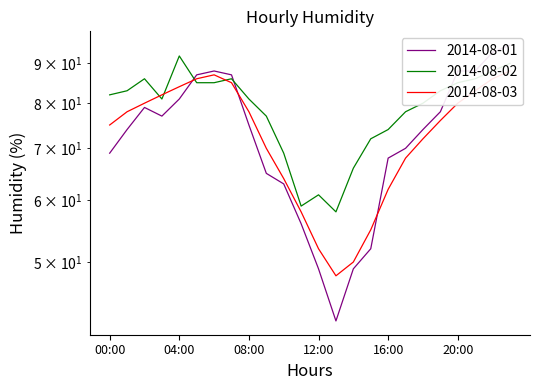

Reading left to right, extract all data points from this chart.

2014-08-01: 69	74	79	77	81	87	88	87	75	65	63	56	49	42	49	52	68	70	74	78	88	88	93	95
2014-08-02: 82	83	86	81	92	85	85	86	81	77	69	59	61	58	66	72	74	78	80	83	85	86	88	90
2014-08-03: 75	78	80	82	84	86	87	85	78	70	64	58	52	48	50	55	62	68	72	76	80	83	86	88